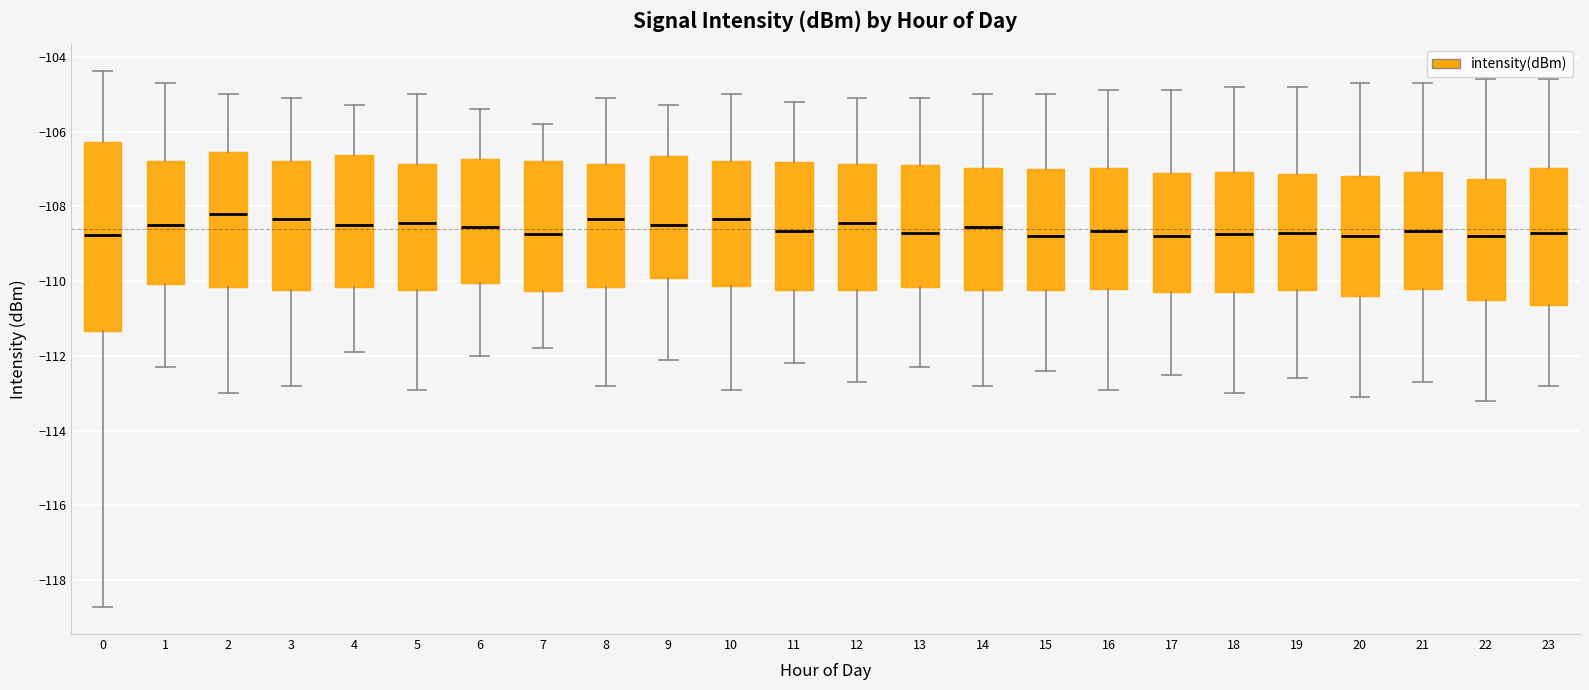

Reading left to right, transcribe this box plot: for each box, give where its median line is, the range the box spans, and where its two whiskers end, as read against the y-axis. The values are not printed on the chart, so give them approximately, as read against the axis.

0: median -108.8, box -111.4 to -106.2, whiskers -118.8 to -104.4
1: median -108.4, box -110.0 to -106.8, whiskers -112.2 to -104.6
2: median -108.2, box -110.2 to -106.6, whiskers -113.0 to -105.0
3: median -108.4, box -110.2 to -106.8, whiskers -112.8 to -105.0
4: median -108.4, box -110.2 to -106.6, whiskers -111.8 to -105.2
5: median -108.4, box -110.2 to -106.8, whiskers -112.8 to -105.0
6: median -108.6, box -110.0 to -106.8, whiskers -112.0 to -105.4
7: median -108.8, box -110.2 to -106.8, whiskers -111.8 to -105.8
8: median -108.4, box -110.2 to -106.8, whiskers -112.8 to -105.0
9: median -108.4, box -110.0 to -106.6, whiskers -112.0 to -105.2
10: median -108.4, box -110.2 to -106.8, whiskers -112.8 to -105.0
11: median -108.6, box -110.2 to -106.8, whiskers -112.2 to -105.2
12: median -108.4, box -110.2 to -106.8, whiskers -112.6 to -105.0
13: median -108.6, box -110.2 to -106.8, whiskers -112.2 to -105.0
14: median -108.6, box -110.2 to -107.0, whiskers -112.8 to -105.0
15: median -108.8, box -110.2 to -107.0, whiskers -112.4 to -105.0
16: median -108.6, box -110.2 to -107.0, whiskers -112.8 to -104.8
17: median -108.8, box -110.2 to -107.0, whiskers -112.4 to -104.8
18: median -108.8, box -110.2 to -107.0, whiskers -113.0 to -104.8
19: median -108.6, box -110.2 to -107.2, whiskers -112.6 to -104.8
20: median -108.8, box -110.4 to -107.2, whiskers -113.0 to -104.6
21: median -108.6, box -110.2 to -107.0, whiskers -112.6 to -104.6
22: median -108.8, box -110.4 to -107.2, whiskers -113.2 to -104.6
23: median -108.8, box -110.6 to -107.0, whiskers -112.8 to -104.6